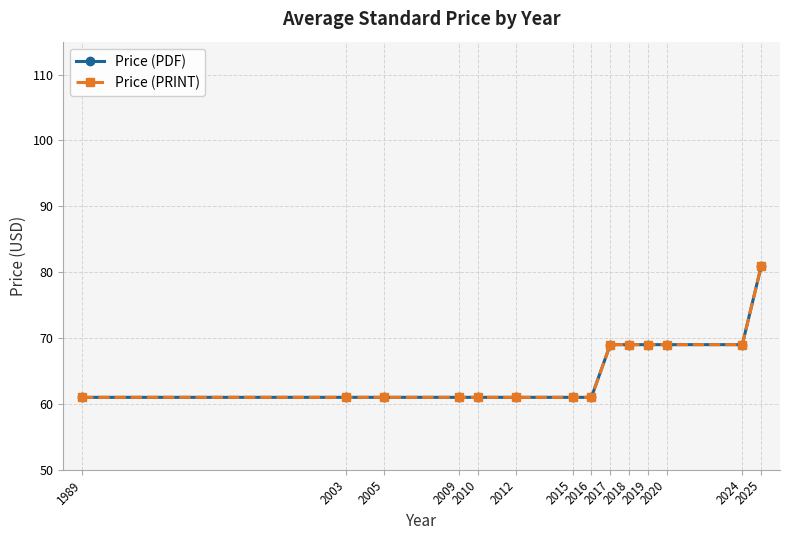

Is this an area chart (filled region under the line)?

No